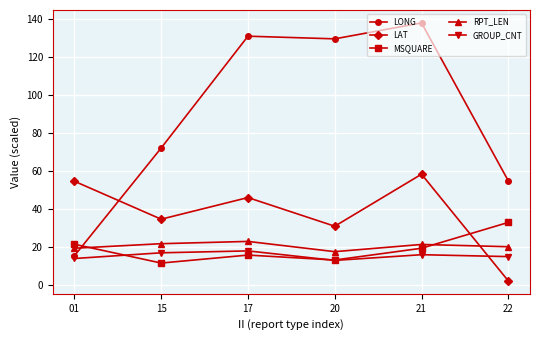

What is the value of the LONG point at the 5th from the left?

138.1